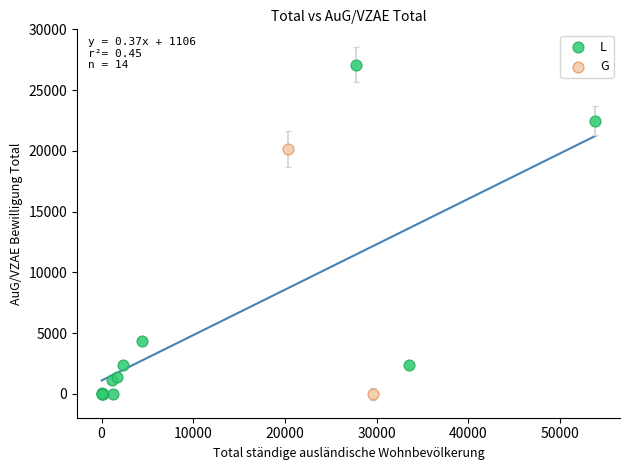

What are all the series names shown in the legend?

L, G